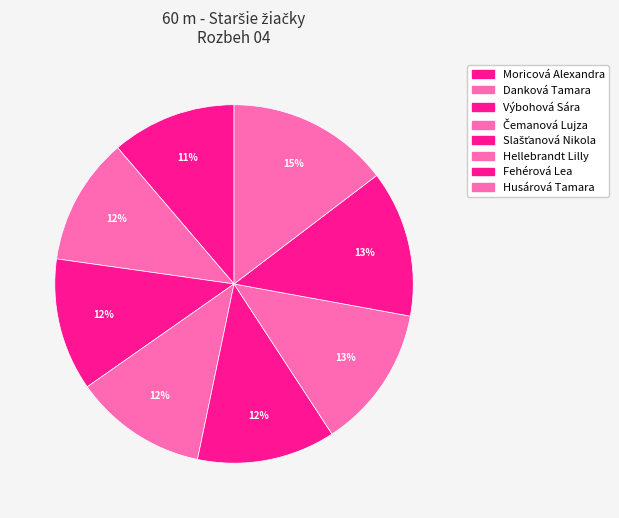

How many segments does this pie chart have?

8